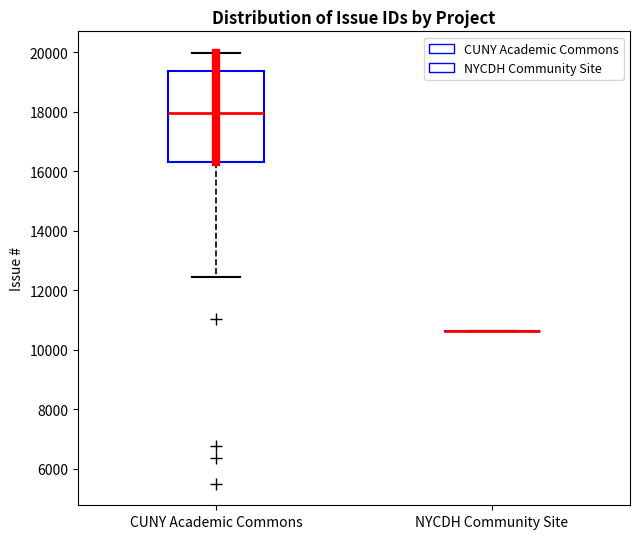

Comparing the boxes themselves (not the whiskers), which one is the tallest?

CUNY Academic Commons